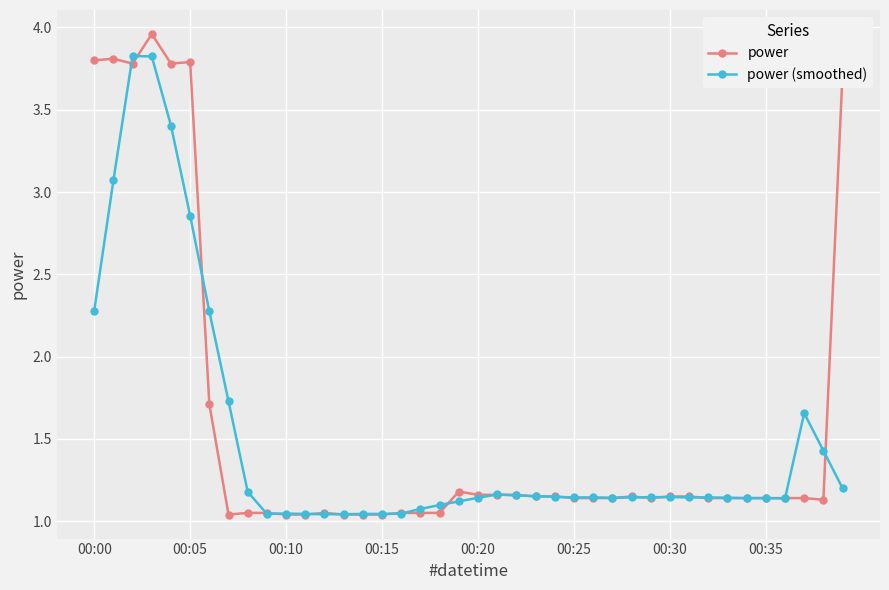

True or false: power has more than 2 interior local peaks.

True